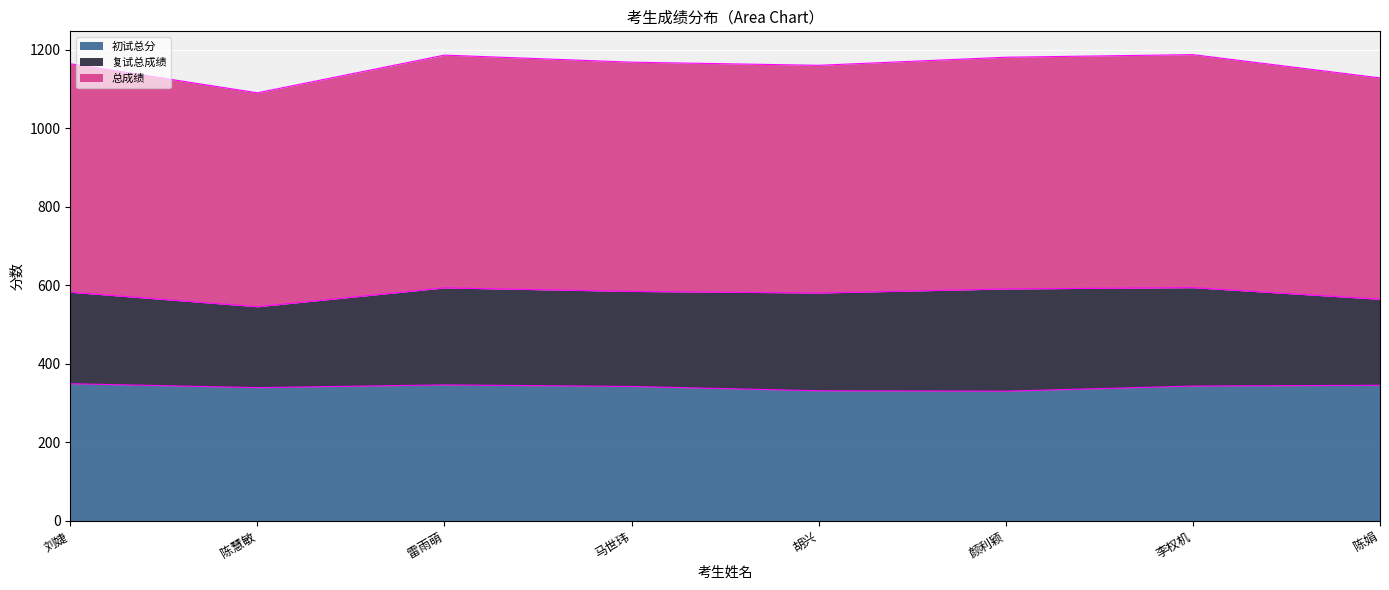

Where is the first local minimum for 初试总分?

陈慧敏